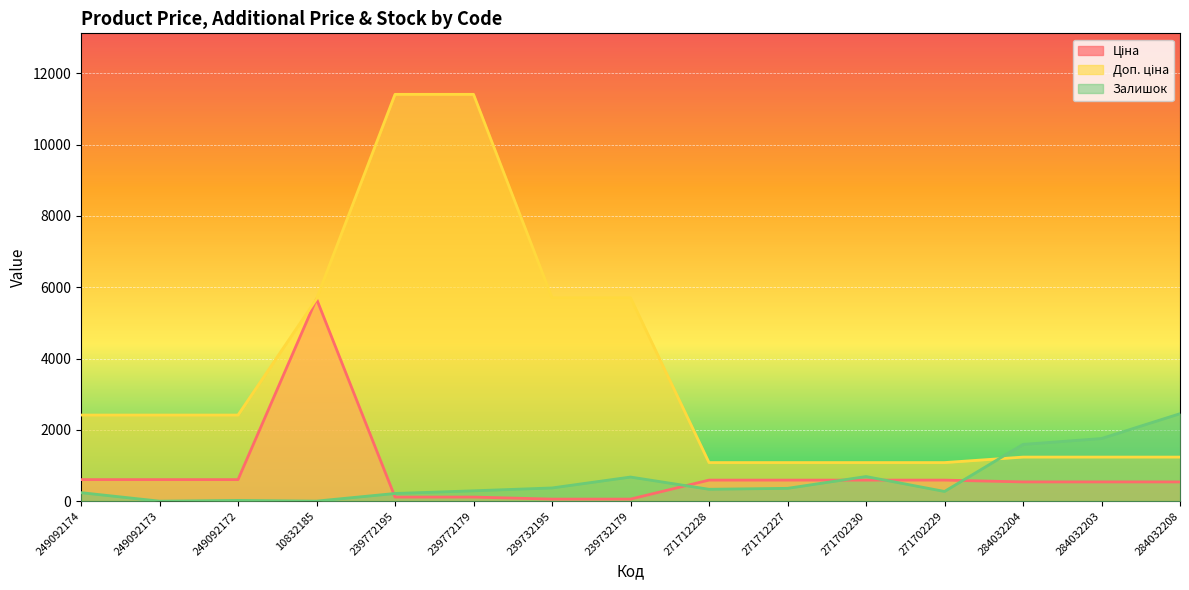

How many lines are shown in the chart?

3